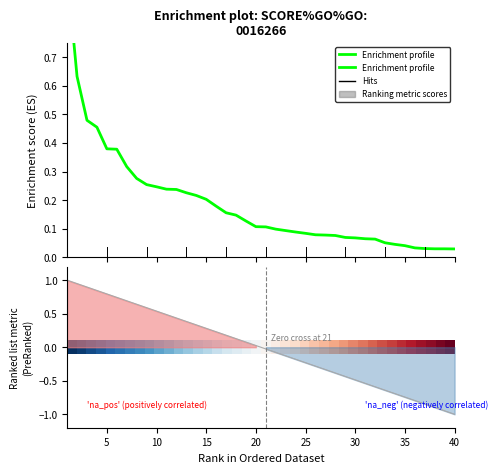

How many lines are shown in the chart?

2